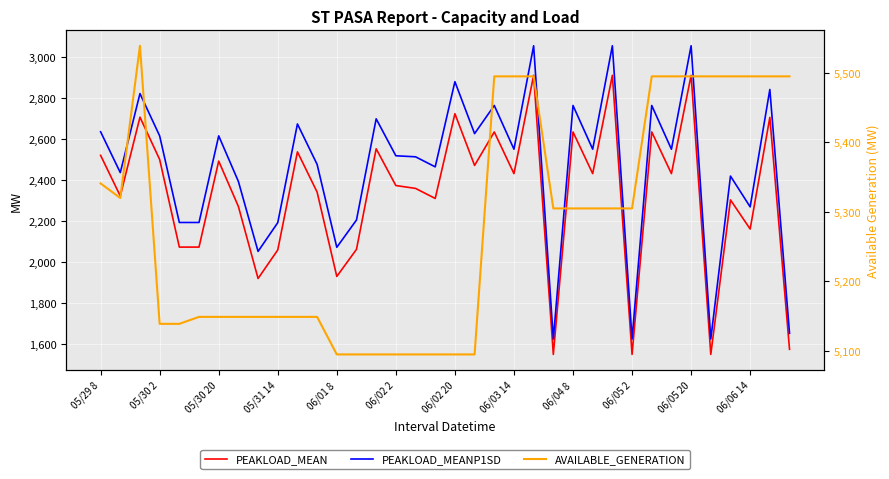

True or false: AVAILABLE_GENERATION has more than 0 interior local peaks.

True